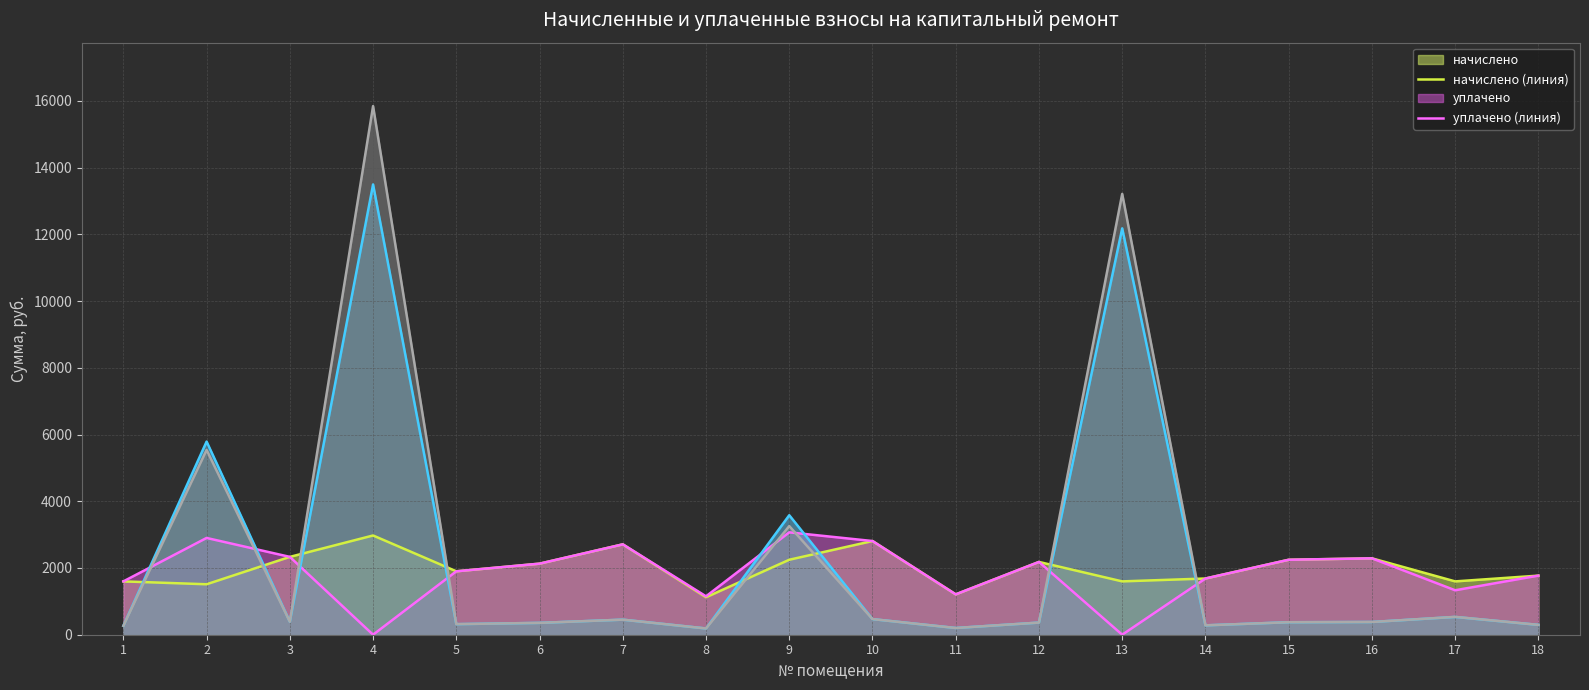

What is the average value of the задолженность (кон.) (линия) series?

2372.8